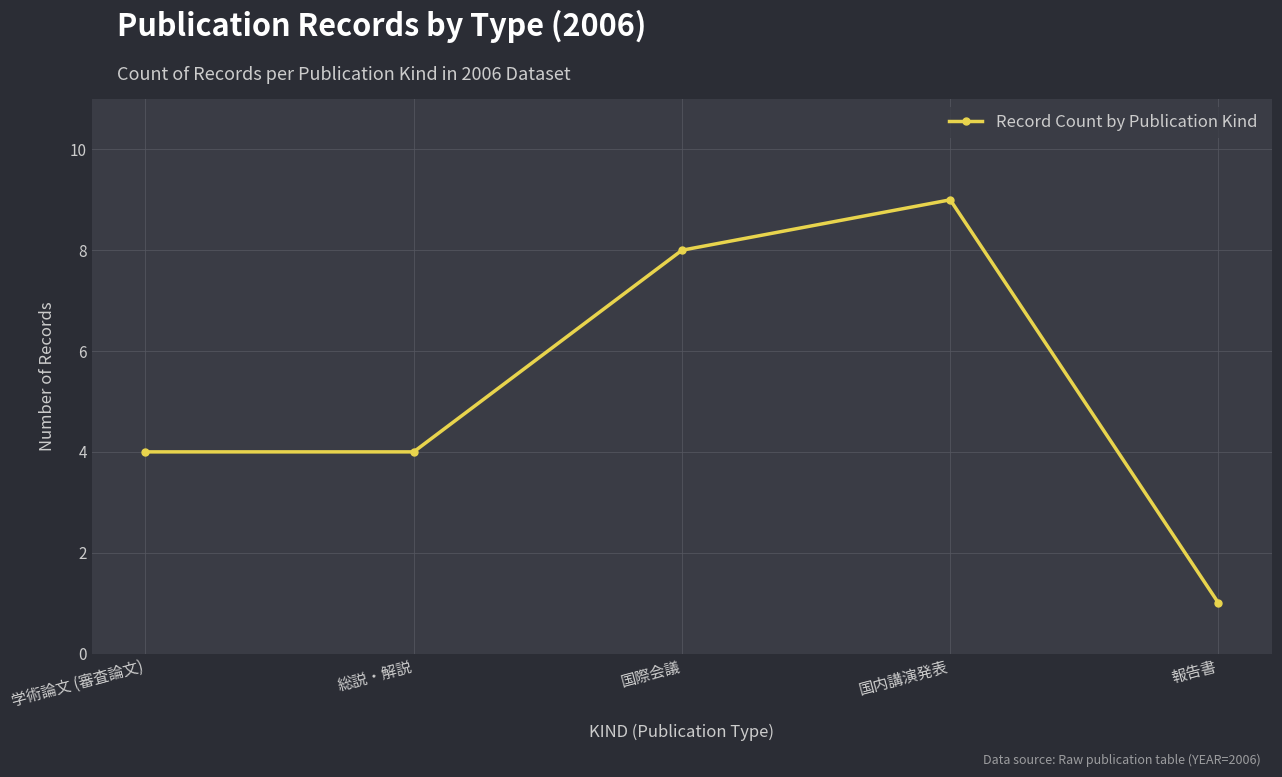

True or false: the data shows 5 at 国内講演発表.

False